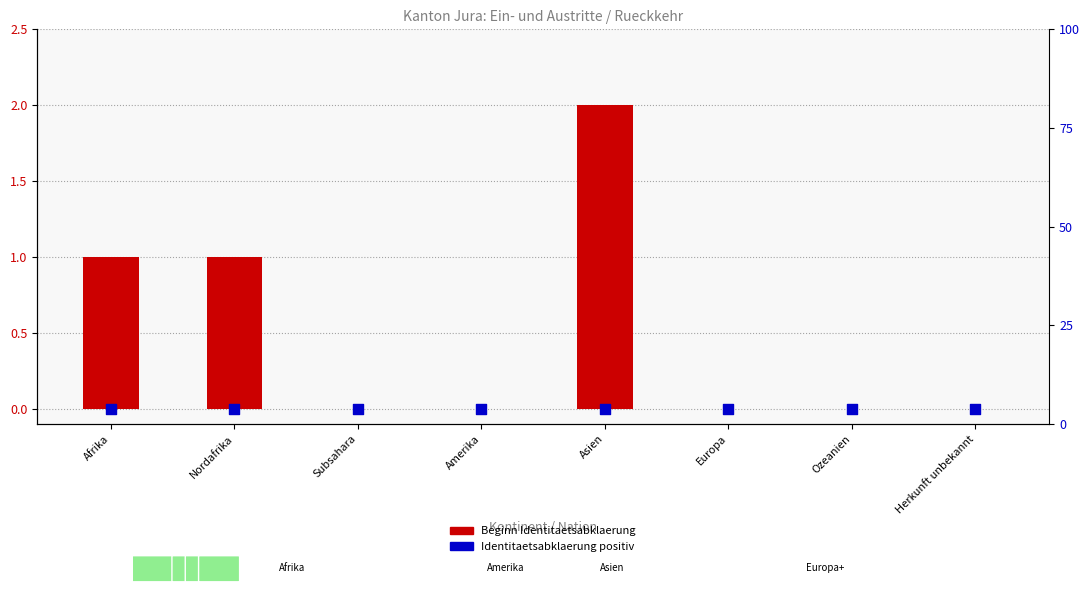

Which series has the largest total across all categories?

Beginn Identitaetsabklaerung